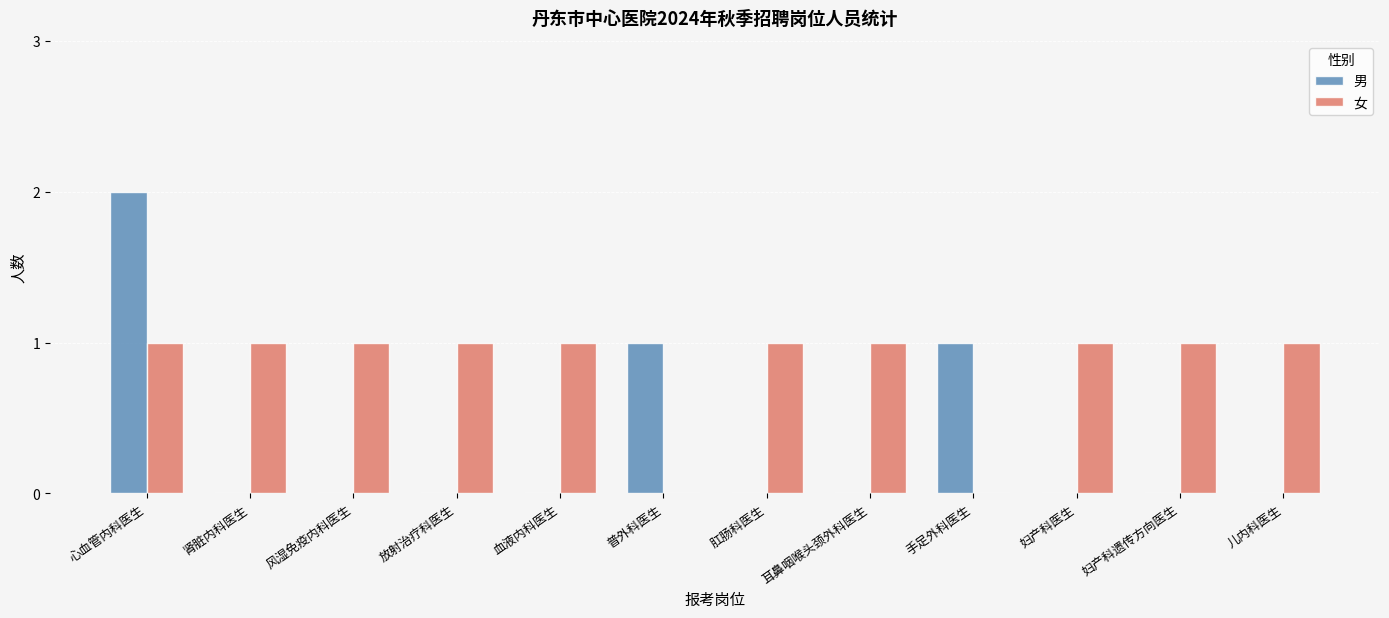

Which series changed the most between 心血管内科医生 and 耳鼻咽喉头颈外科医生?

男